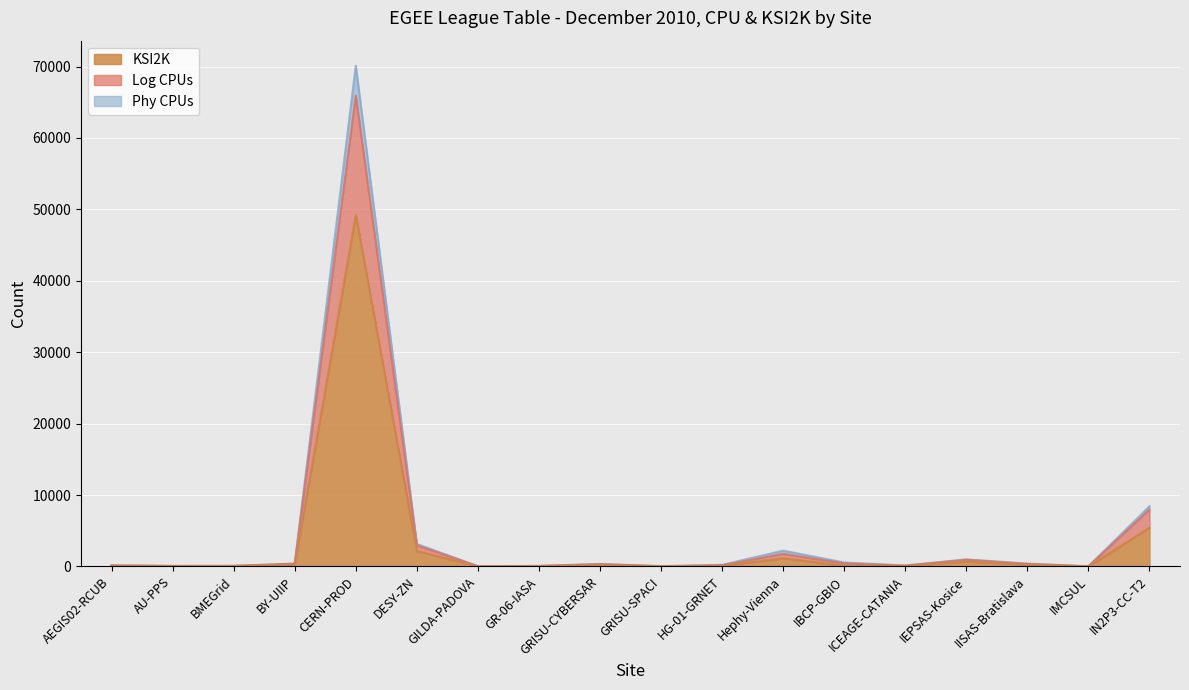

At which category does Phy CPUs reach its first local valley?

AU-PPS